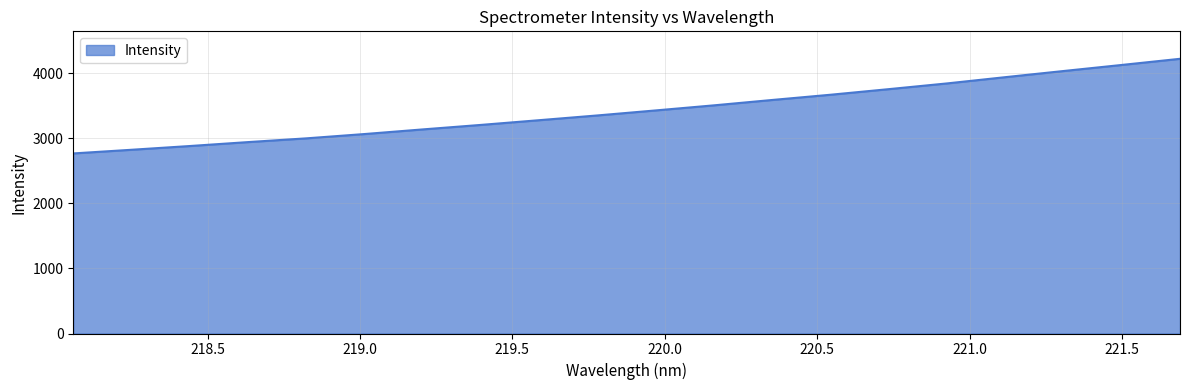

What is the minimum value shown in the chart?

2765.3